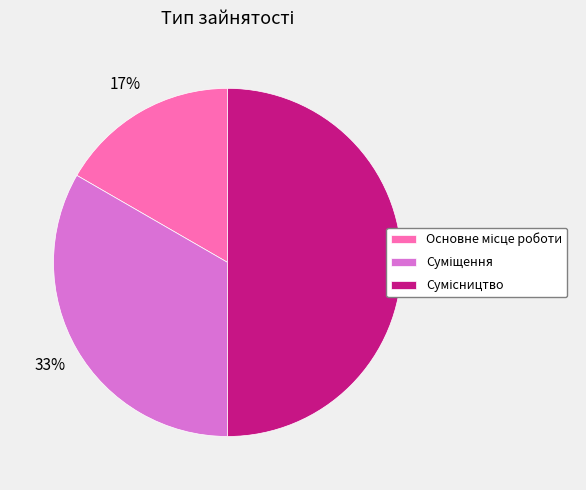

To the nearest percent, what is the difference between the largest and smallest slice percentages?

33%